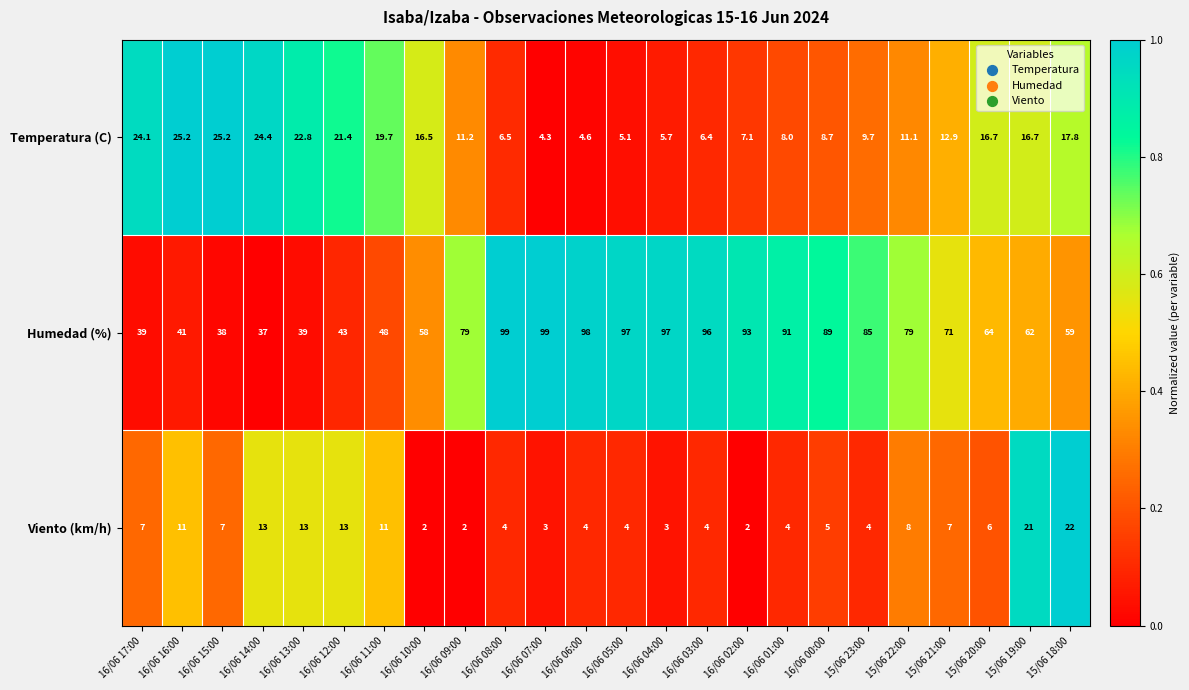

The Viento (km/h) series shows 5.7 at 16/06 06:00. True or false?

False